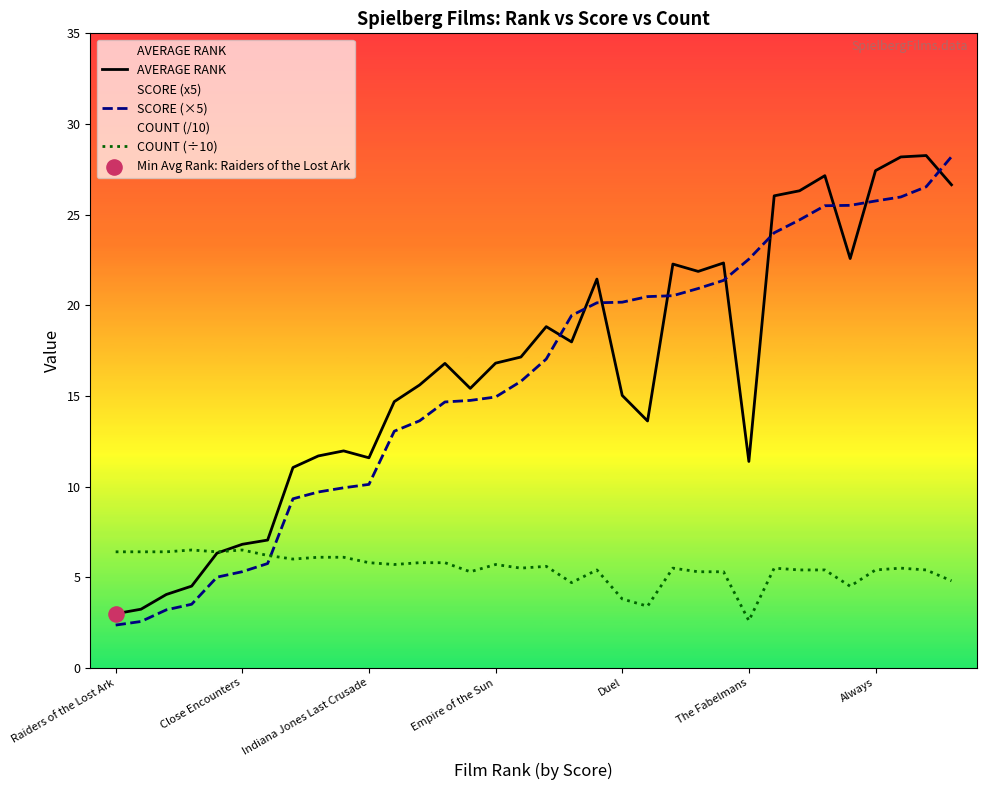

Which series has the largest total across all categories?

AVERAGE RANK